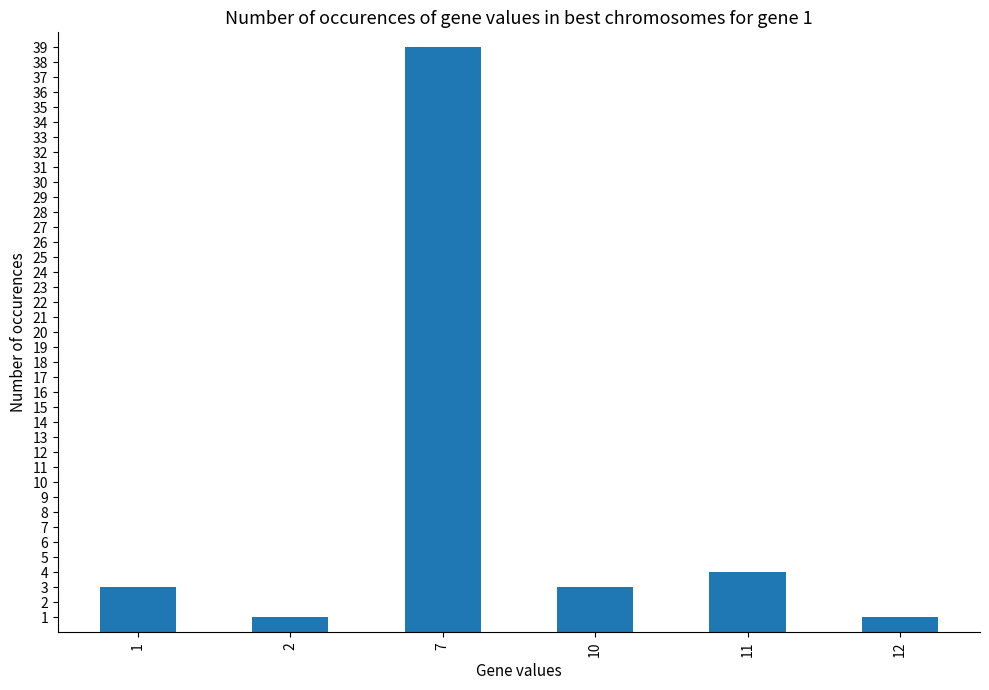

What is the greatest value displayed?

39